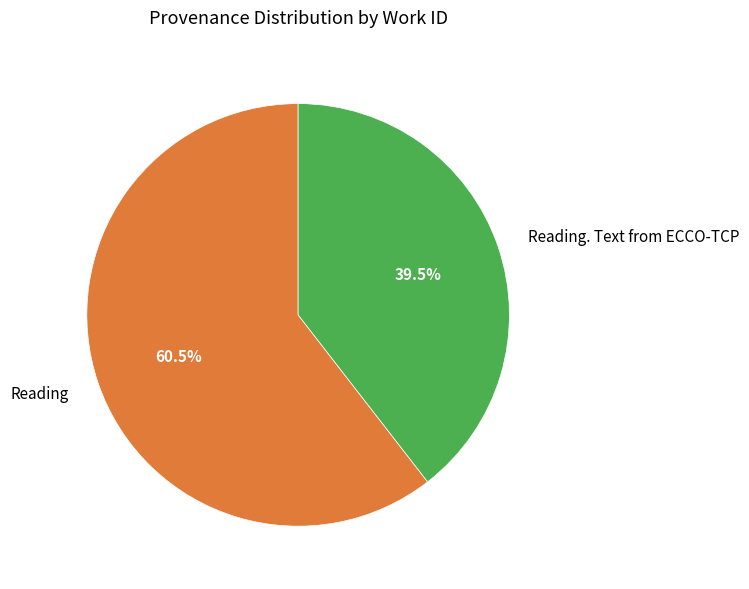

Rank the categories by value from highest to lowest.

Reading, Reading. Text from ECCO-TCP